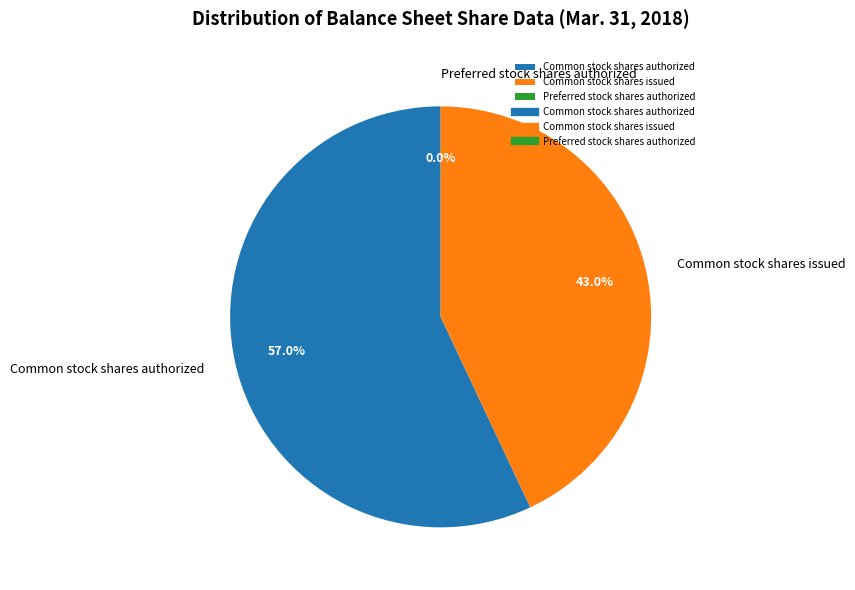

What is the largest slice in the pie chart?

Common stock shares authorized